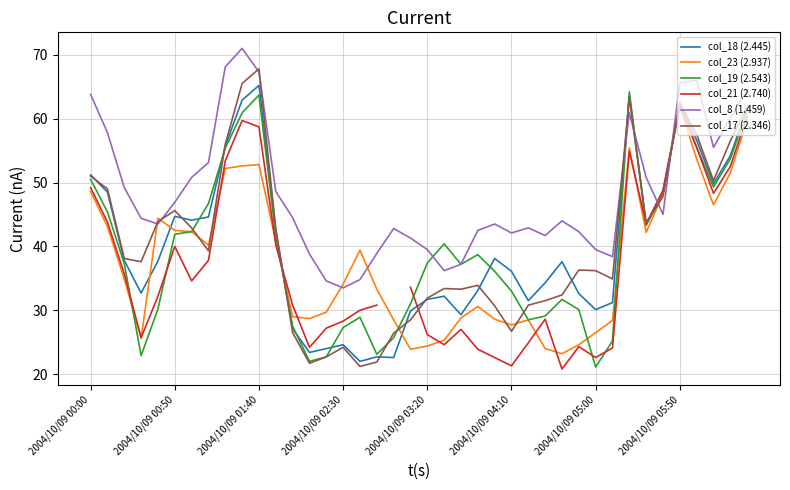

Is it true that col_8 (1.459) equals 56.7 at 2004/10/09 02:30?

False